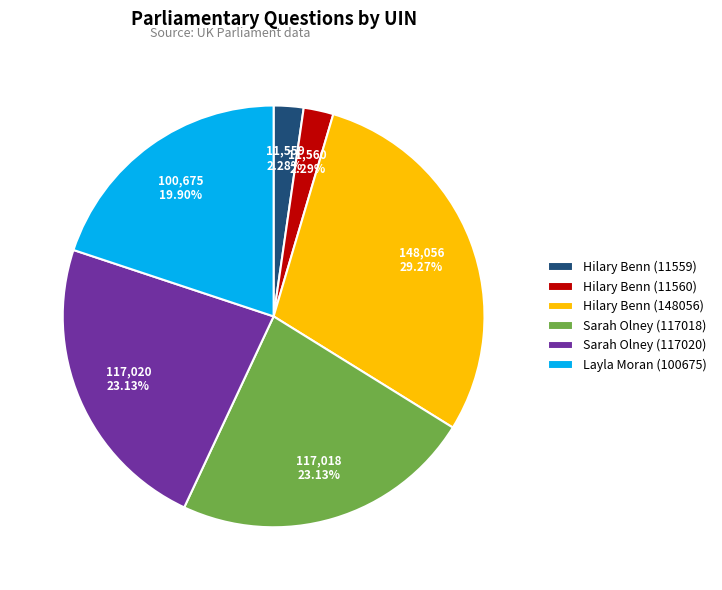

How many slices are in this pie chart?

6